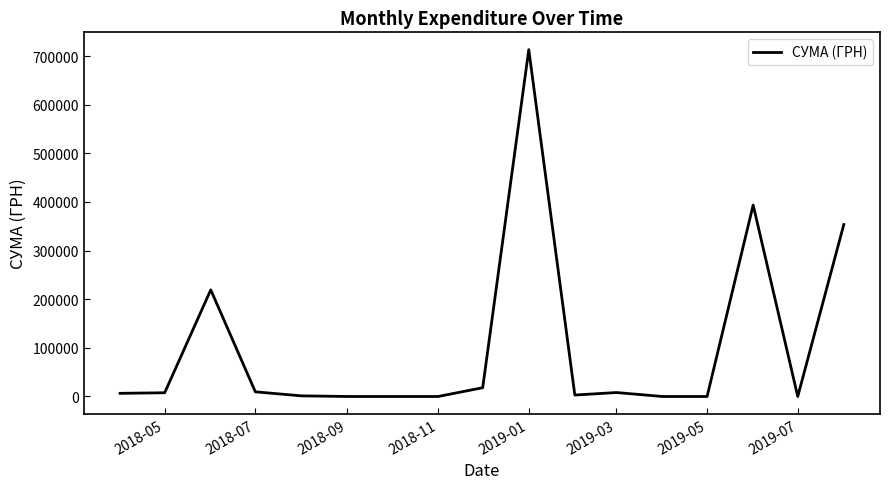

What is the greatest value displayed?

713149.4